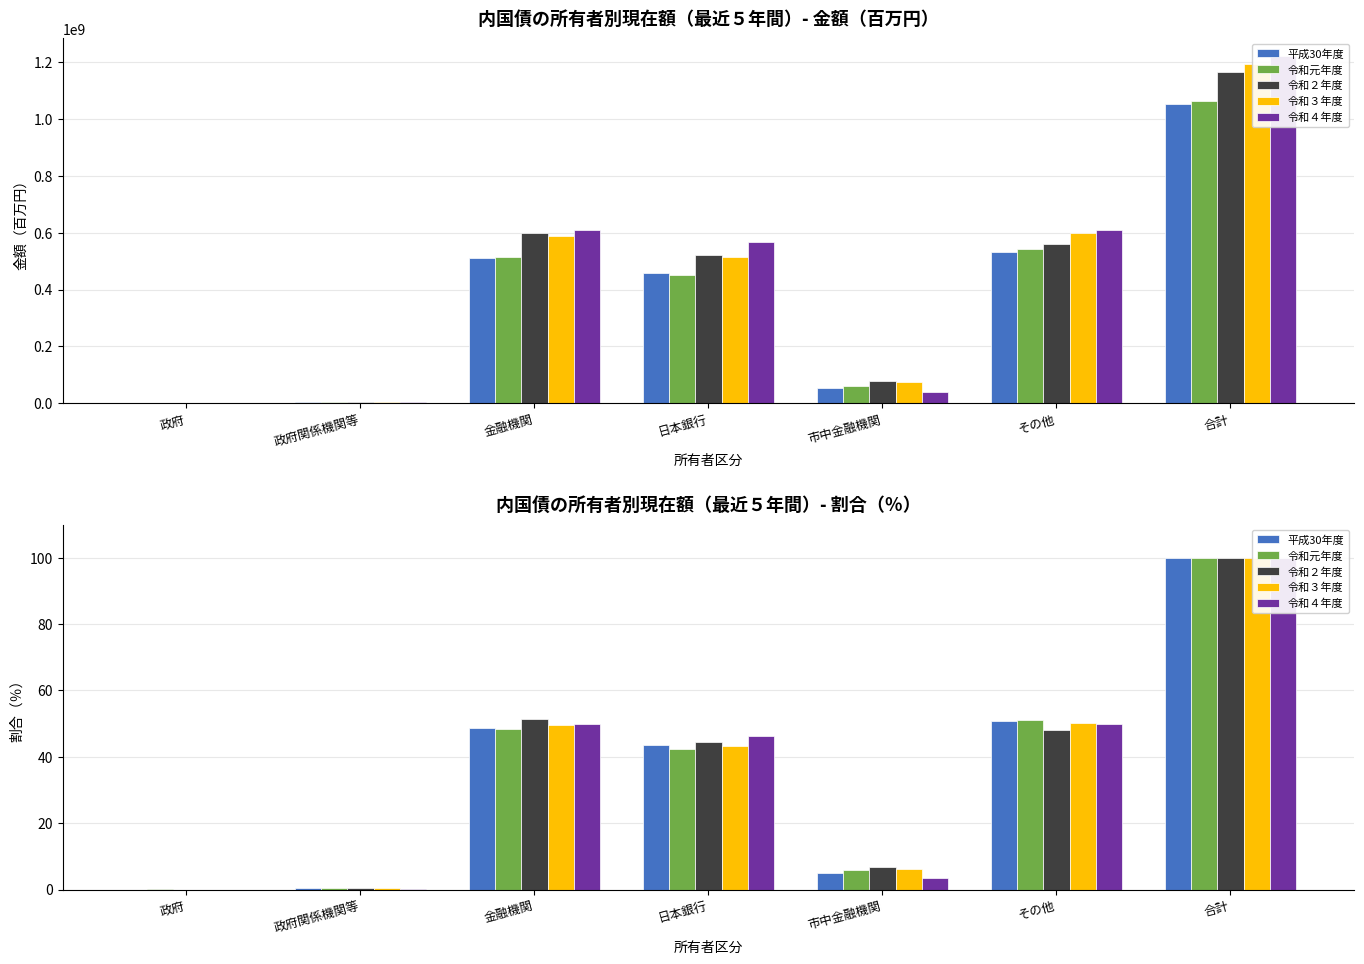

Is the value of 令和２年度 at 政府関係機関等 greater than the value of 令和元年度 at その他?

No